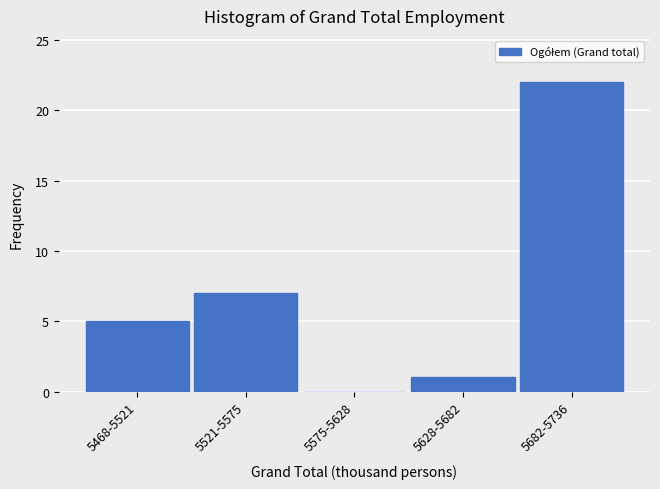

Reading right to left, what are all the values shown in this chart?

5682-5736=22	5628-5682=1	5575-5628=0	5521-5575=7	5468-5521=5